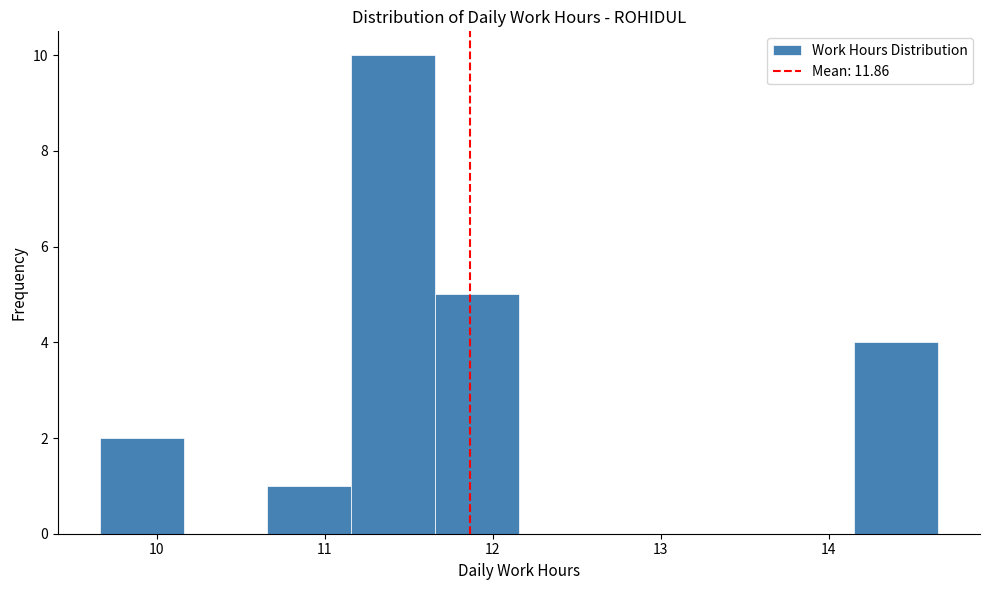

Which range on the x-axis has the tallest bar?

11.2 to 11.7